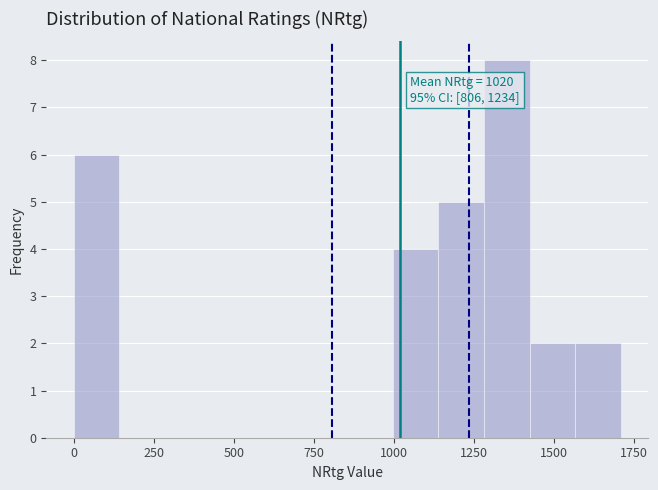

Read against the x-axis, roughly where is the centre of the tallest bar?

1350